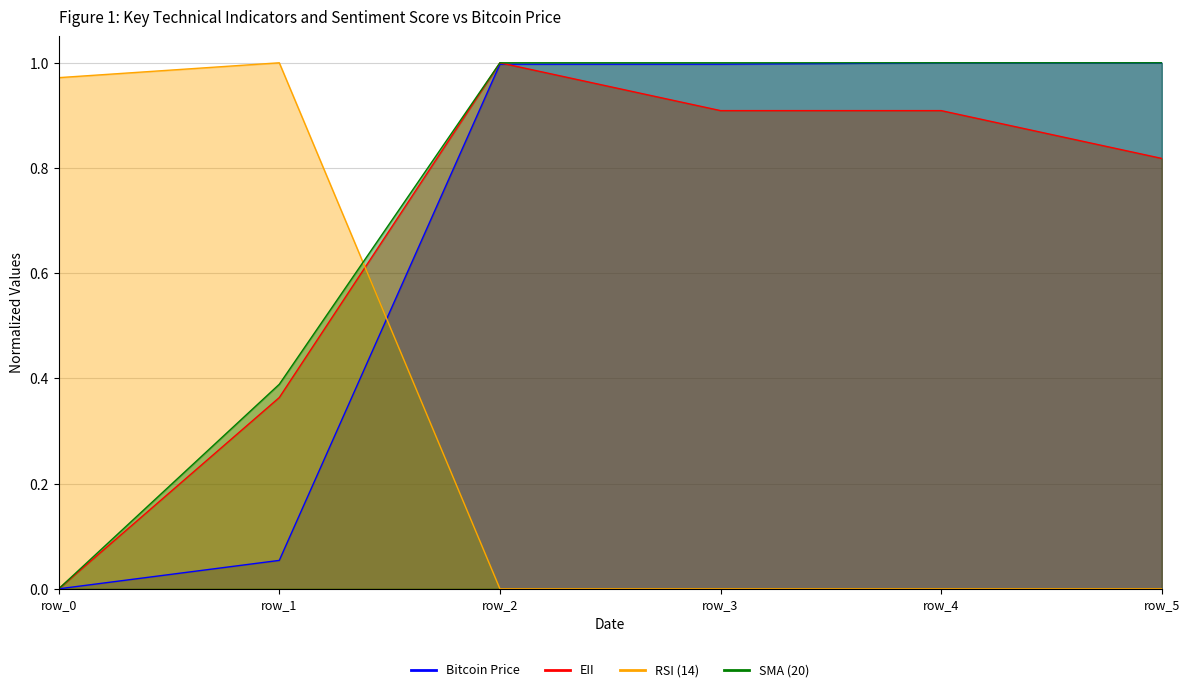

Reading right to left, extract all data points from this chart.

Bitcoin Price: 1.0	1.0	1.0	1.0	0.1	0.0
EII: 0.8	0.9	0.9	1.0	0.4	0.0
RSI (14): 0.0	0.0	0.0	0.0	1.0	1.0
SMA (20): 1.0	1.0	1.0	1.0	0.4	0.0